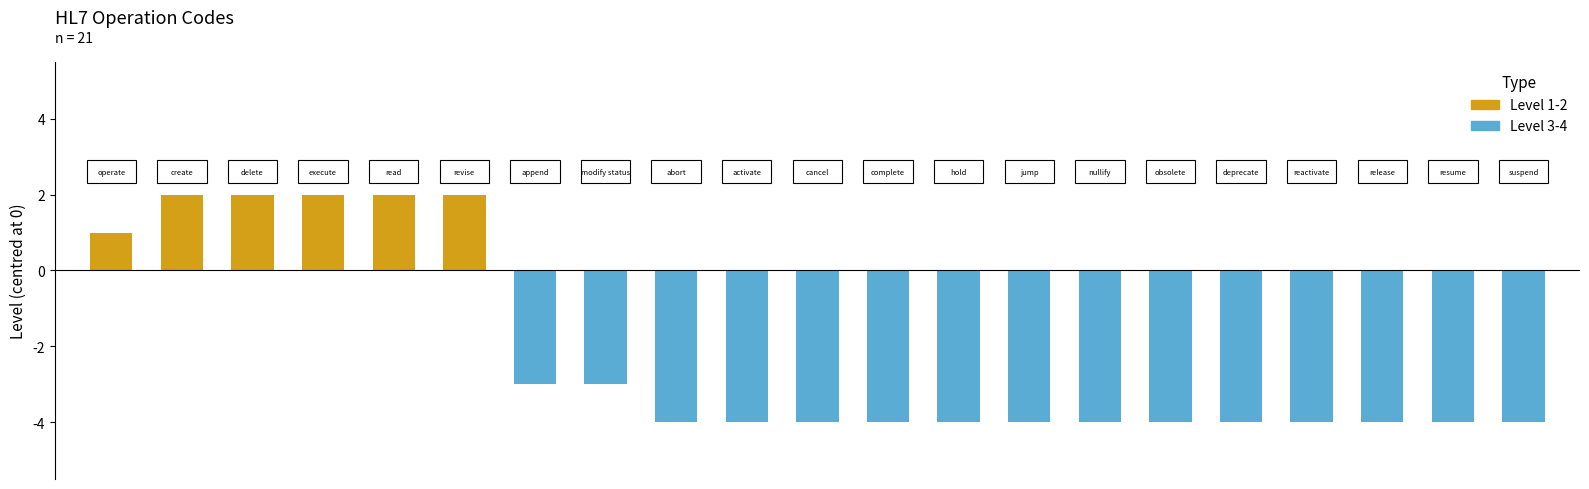

How many series are shown in this chart?

1